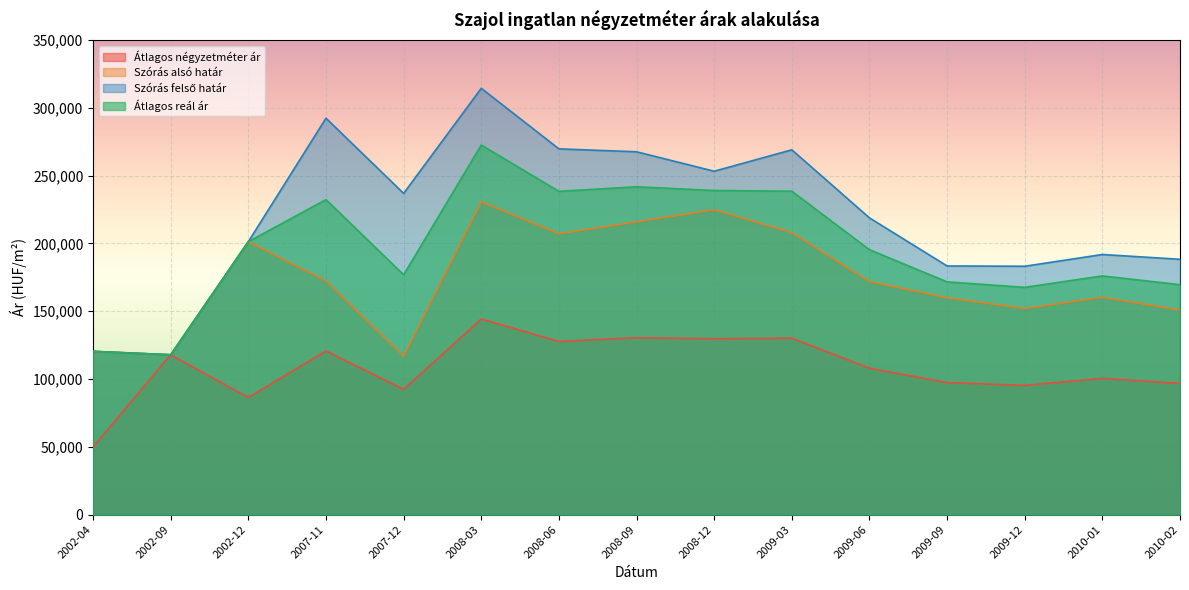

Rank the series by their average value, from highest to lowest.

Szórás felső határ, Átlagos reál ár, Szórás alsó határ, Átlagos négyzetméter ár